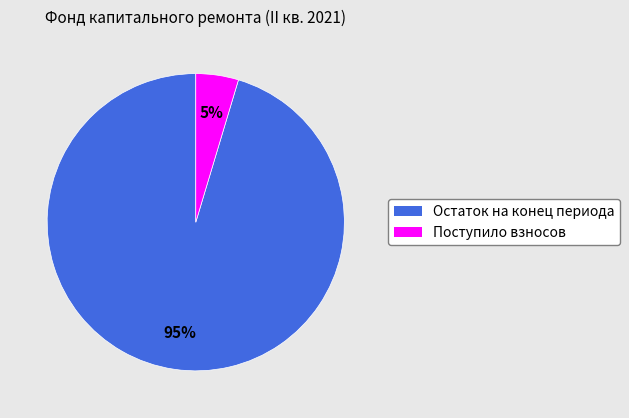

To the nearest percent, what is the combined percentage of Поступило взносов and Остаток на конец периода?

100%